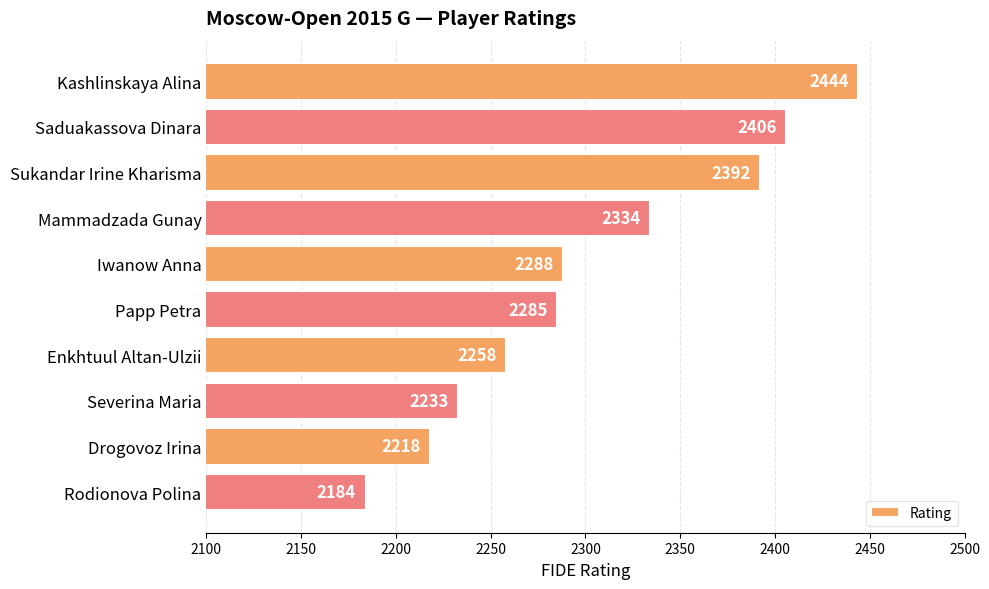

The value at Enkhtuul Altan-Ulzii is 3580. True or false?

False